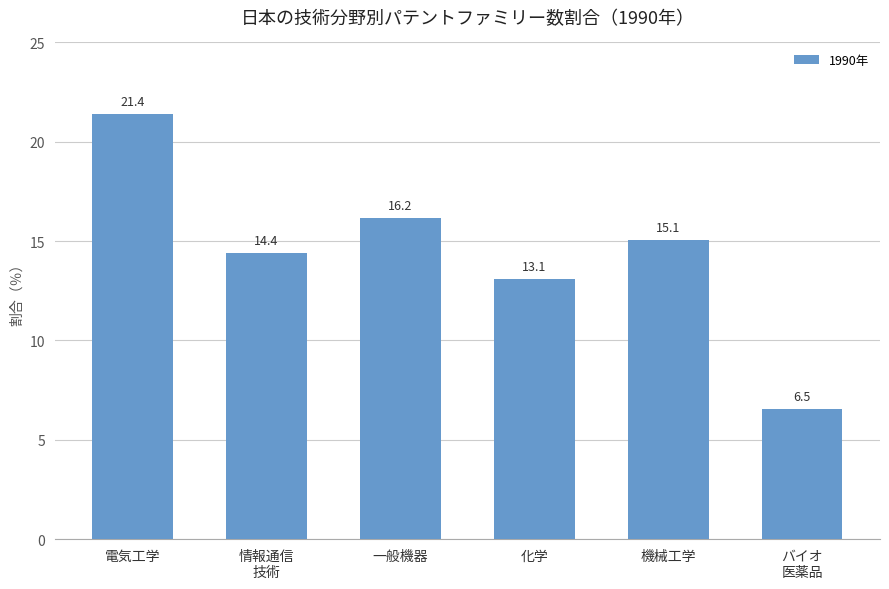

List the labels in order of value, smallest first.

バイオ
医薬品, 化学, 情報通信
技術, 機械工学, 一般機器, 電気工学